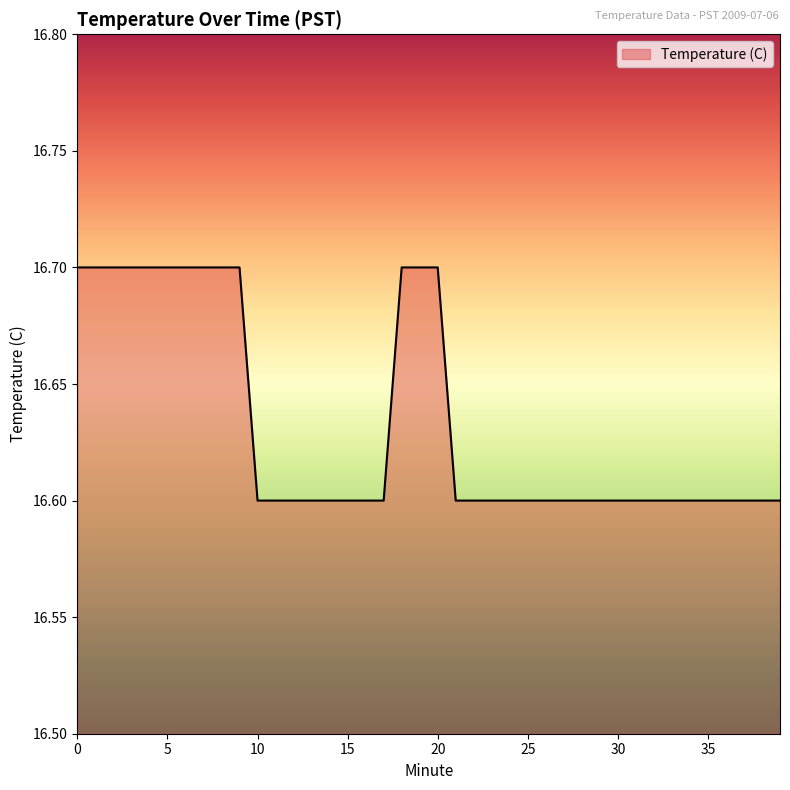

What is the smallest value displayed?

16.6